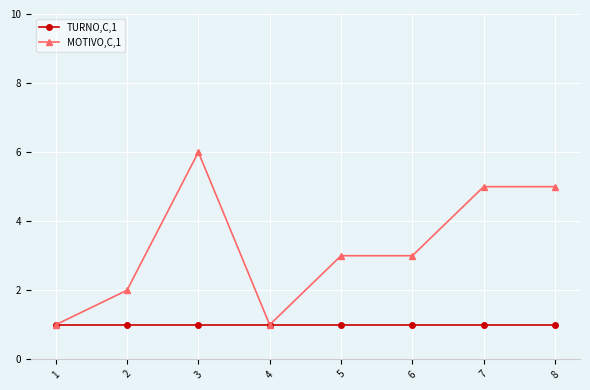

What is the maximum value shown in the chart?

6